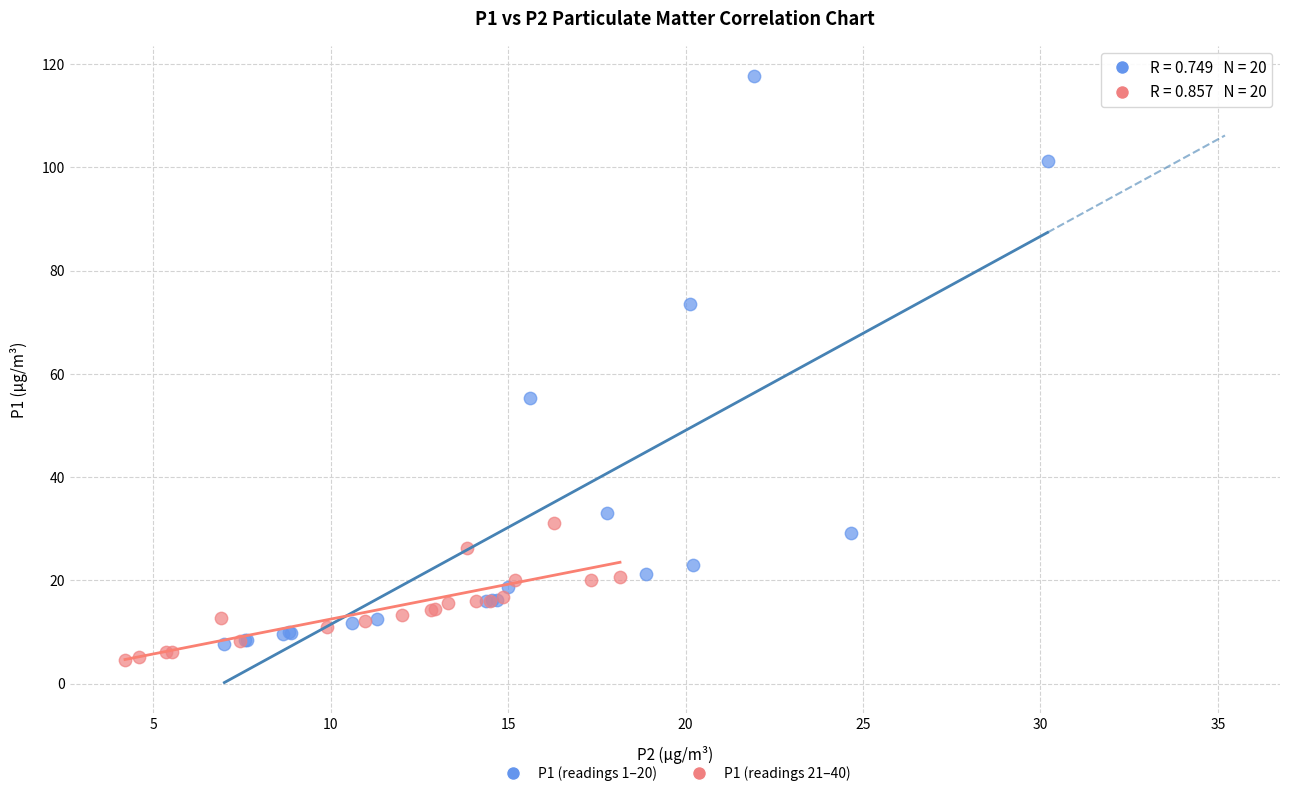

Which series has the widest spread of Y values?

P1 (readings 1–20)